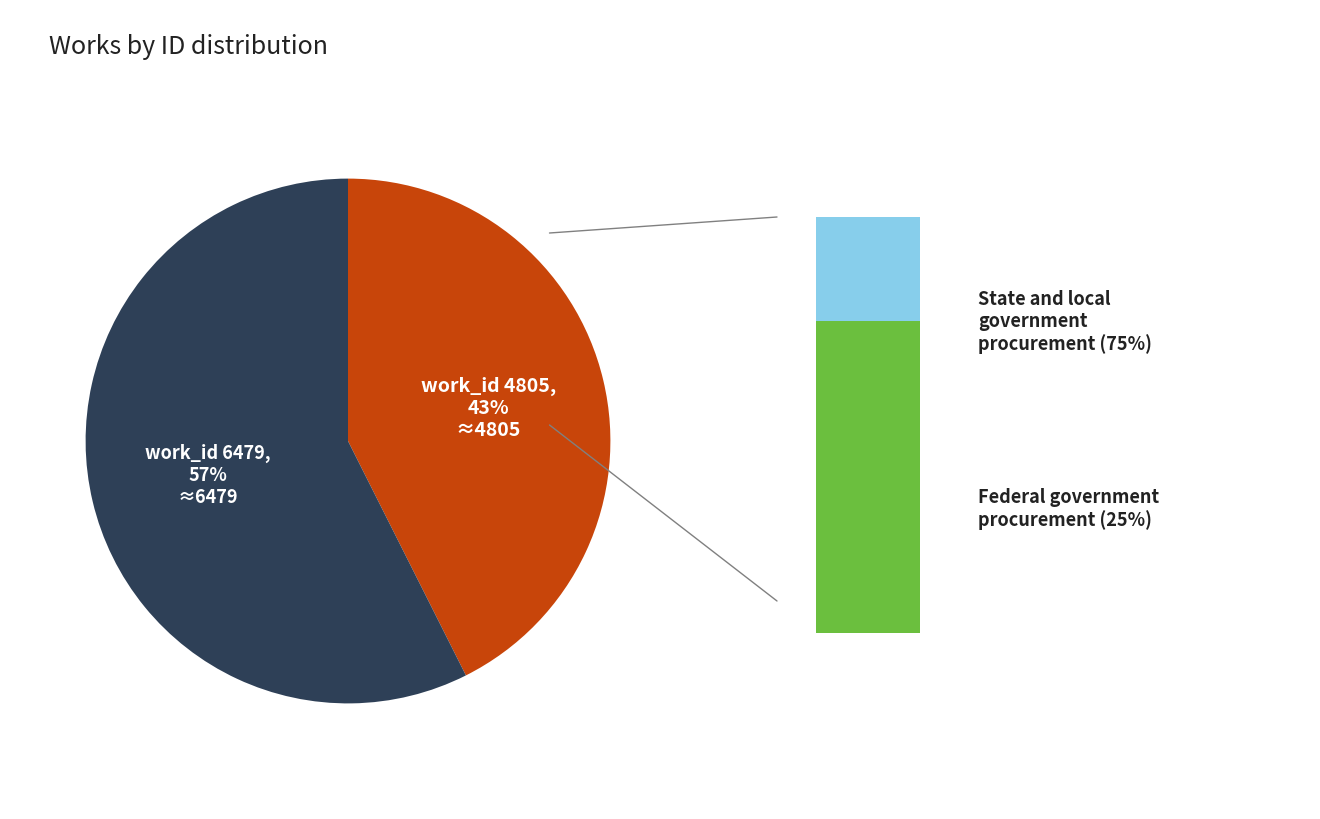

To the nearest percent, what portion does work_id 6479 represent?

57%